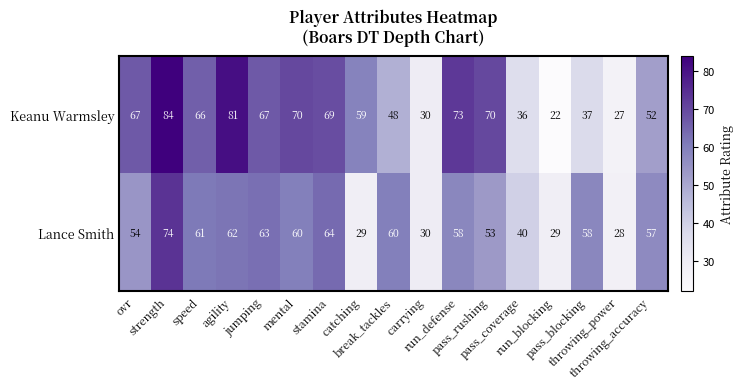

At how many categories does at least one series exceed 46?

13